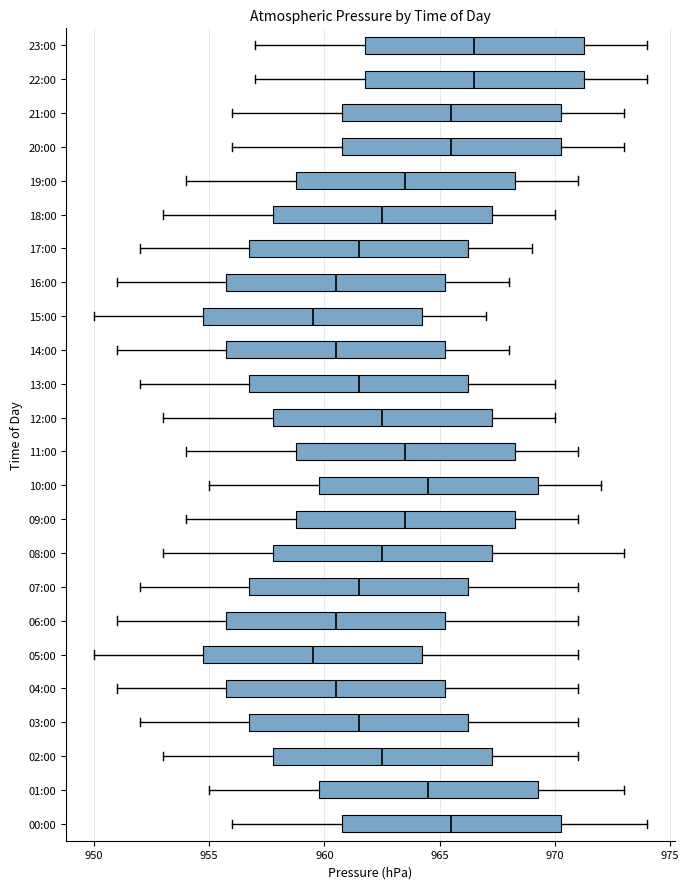

Where does the median line of the box for 00:00 sit on the x-axis? The values are not printed on the chart, so give them approximately, as read against the axis.

965.5